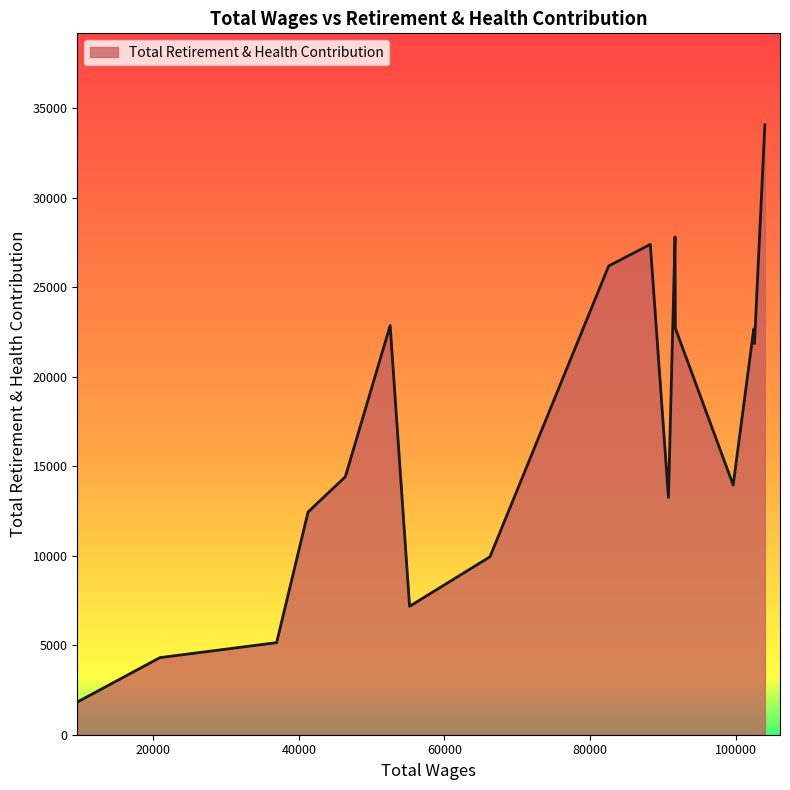

What is the smallest value displayed?

1823